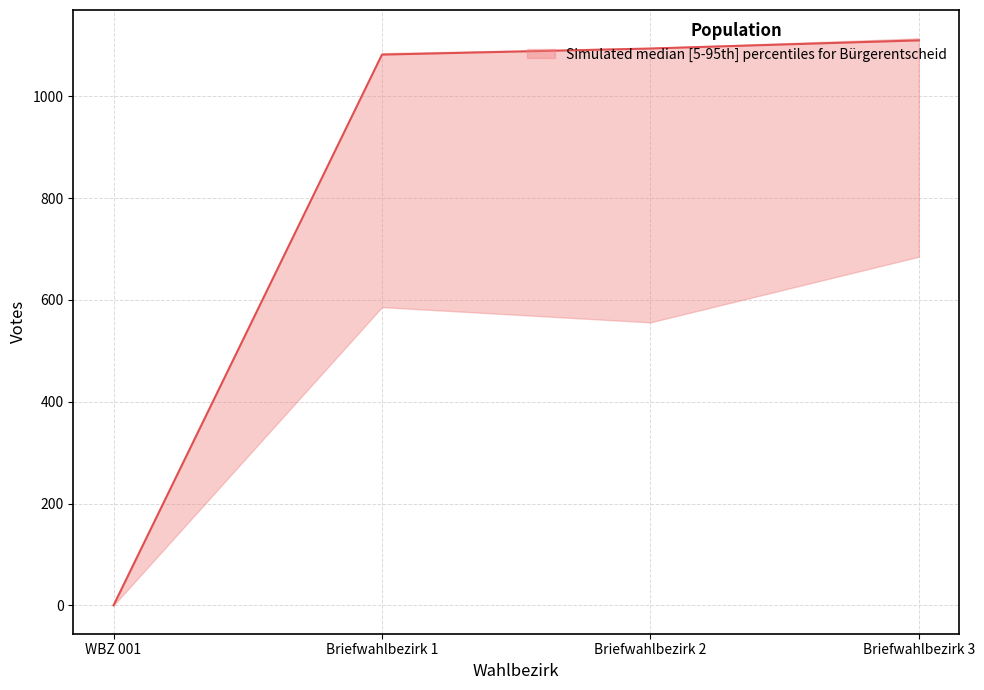

The B1 series shows 657 at WBZ 001. True or false?

False